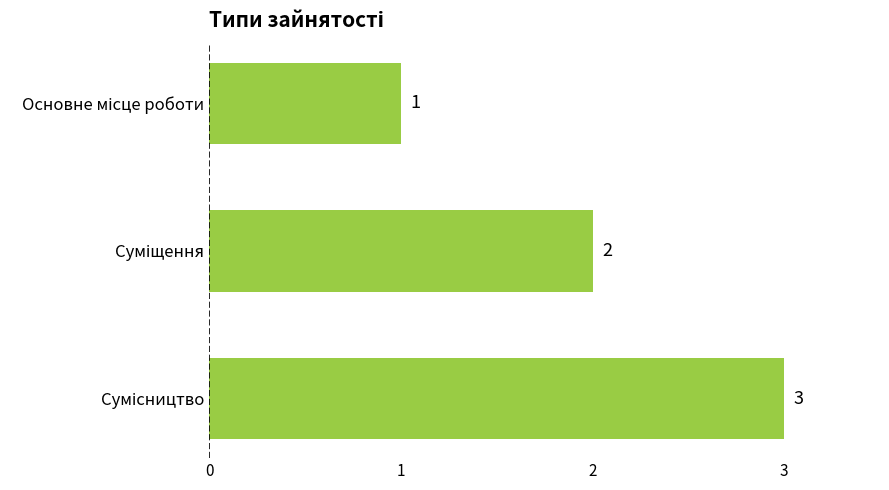

What is the sum of all values?

6